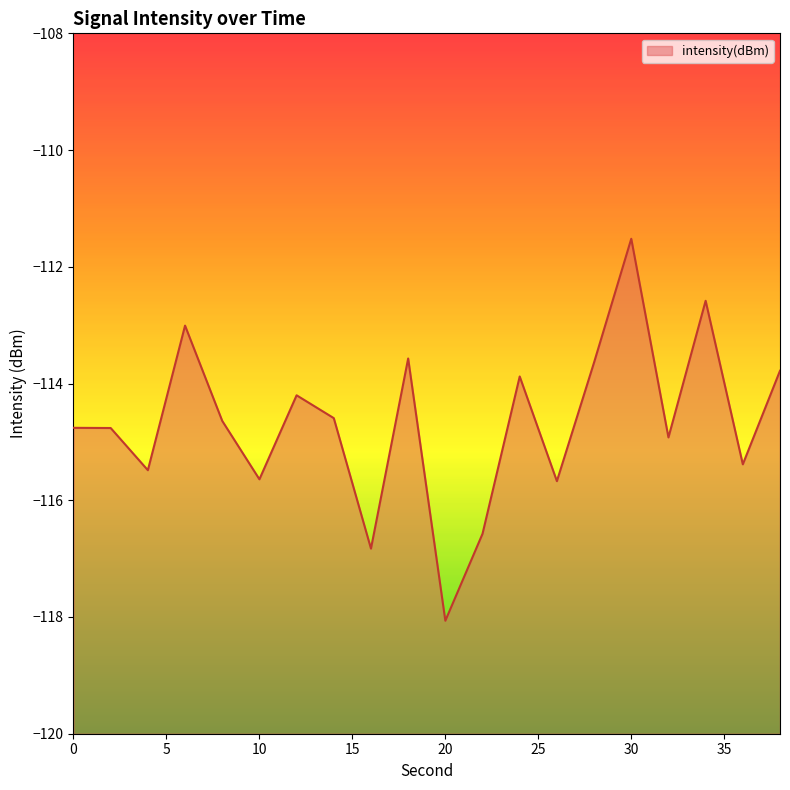

At which category does the chart reach its peak across all series?

30